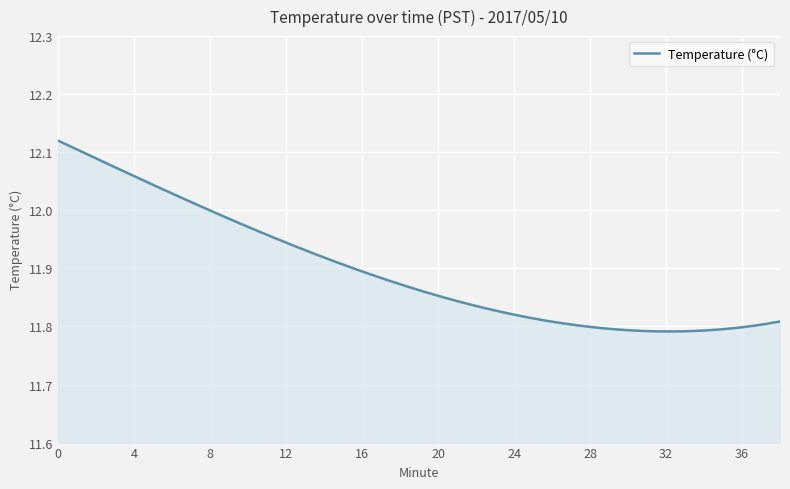

How many lines are shown in the chart?

1